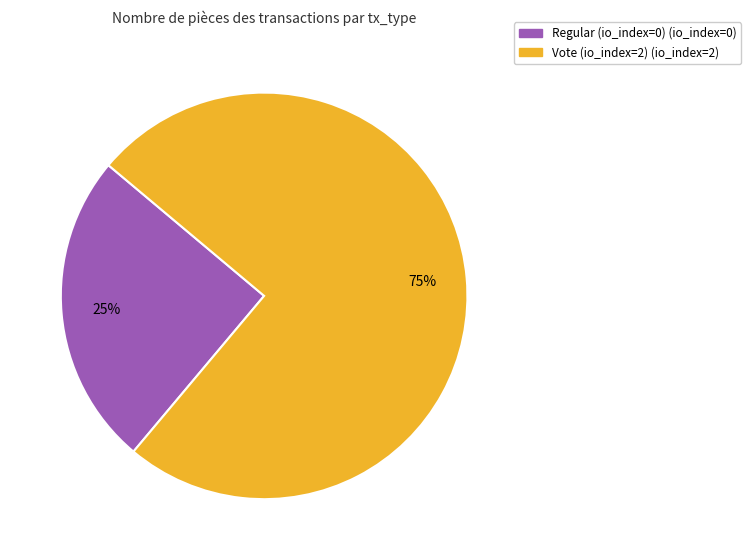

What percentage is the Vote (io_index=2) slice, to the nearest percent?

75%